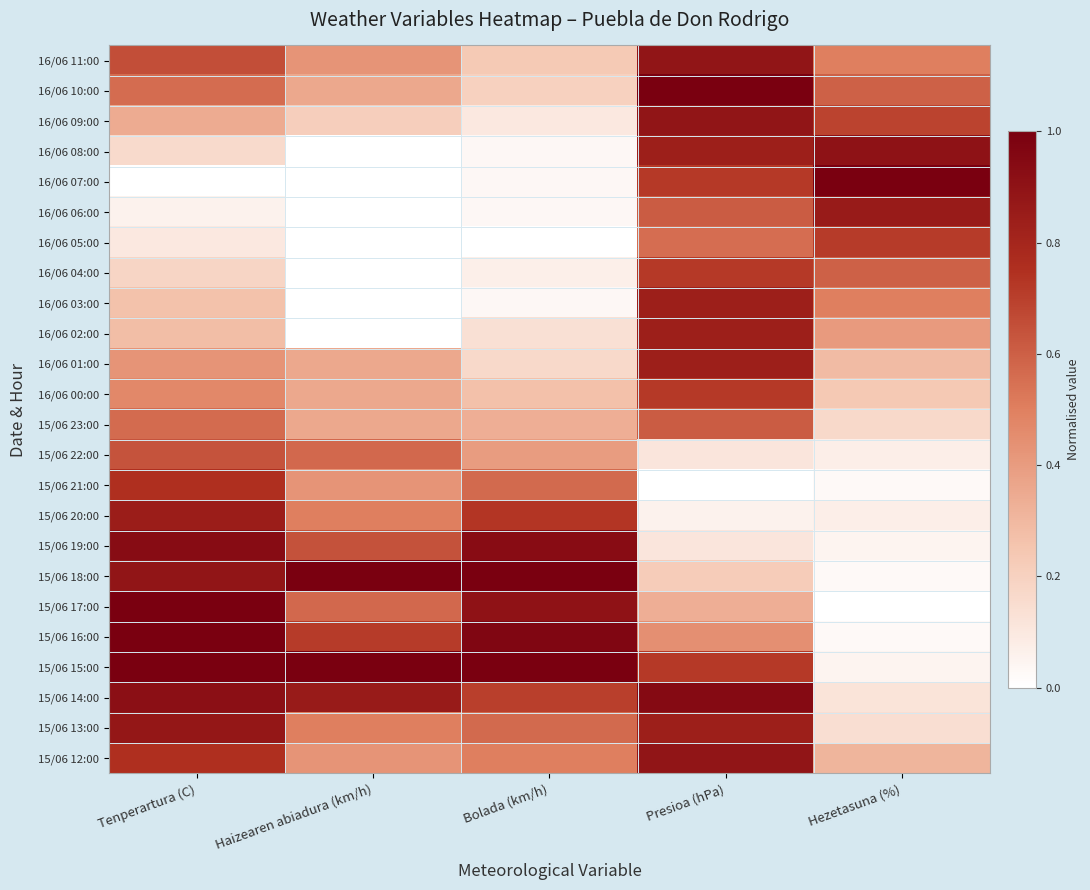

At Bolada (km/h), list the series in order from largest to smallest.

15/06 18:00, 15/06 15:00, 15/06 16:00, 15/06 19:00, 15/06 17:00, 15/06 20:00, 15/06 14:00, 15/06 21:00, 15/06 13:00, 15/06 12:00, 15/06 22:00, 15/06 23:00, 16/06 00:00, 16/06 11:00, 16/06 10:00, 16/06 01:00, 16/06 02:00, 16/06 09:00, 16/06 04:00, 16/06 08:00, 16/06 07:00, 16/06 06:00, 16/06 03:00, 16/06 05:00